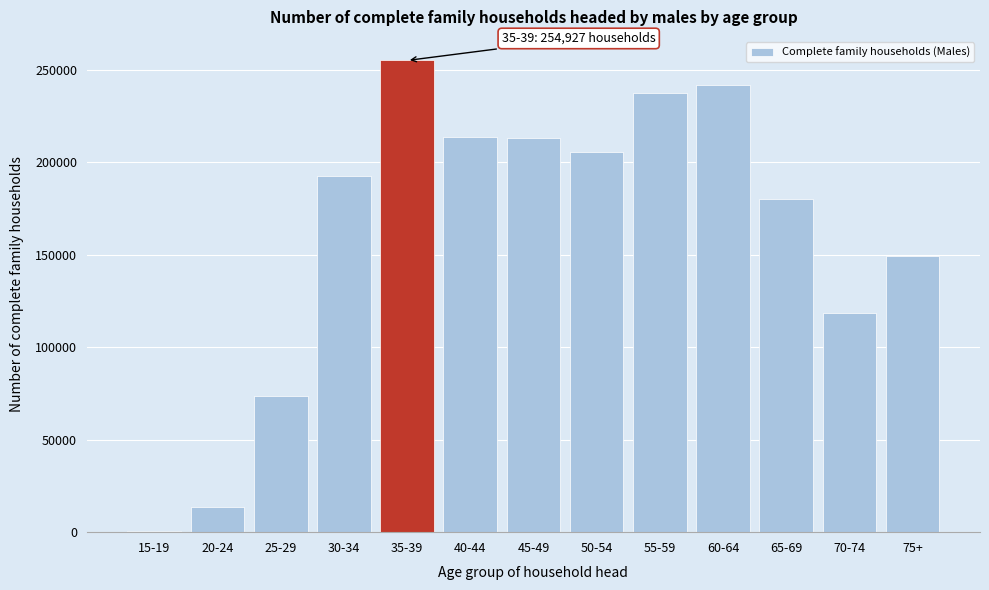

Is it true that the value at 55-59 is 72620?

False